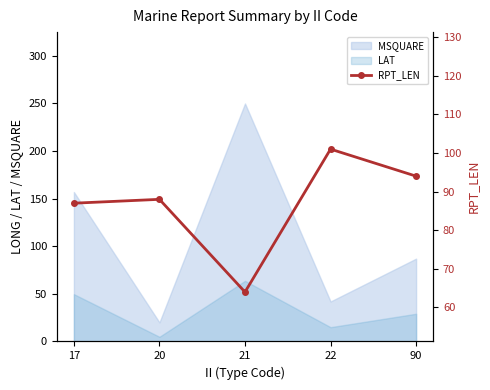

How many lines are shown in the chart?

1